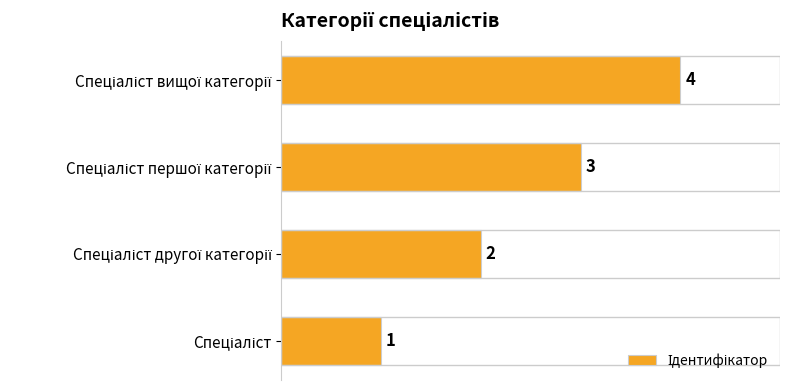

What is the sum of all values?

10